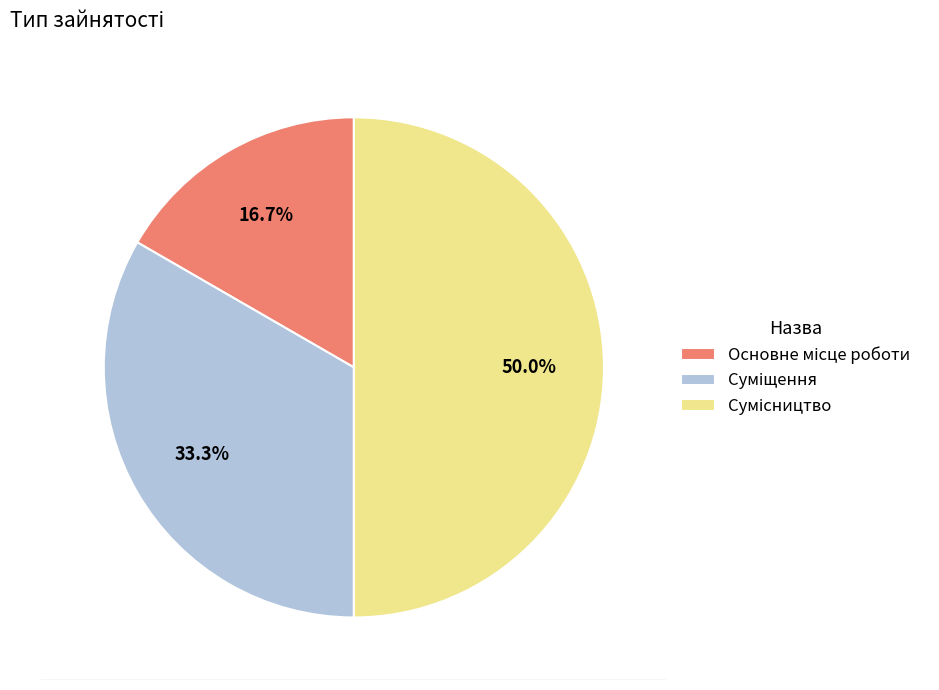

Does Основне місце роботи represent more than half of the total?

No